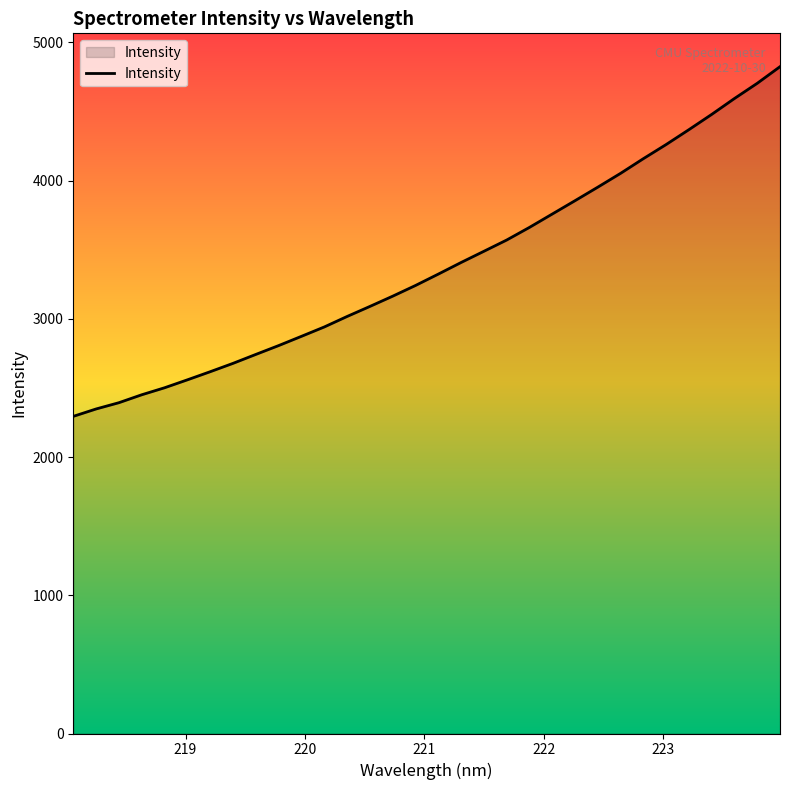

What is the minimum value shown in the chart?

2294.3